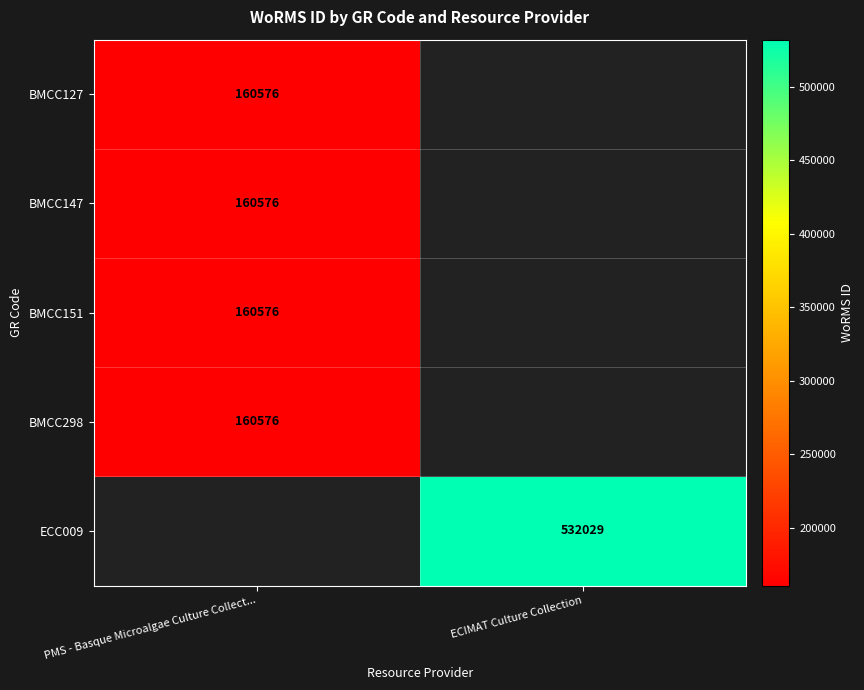

The BMCC147 series shows 160576 at PMS - Basque Microalgae Culture Collect.... True or false?

True